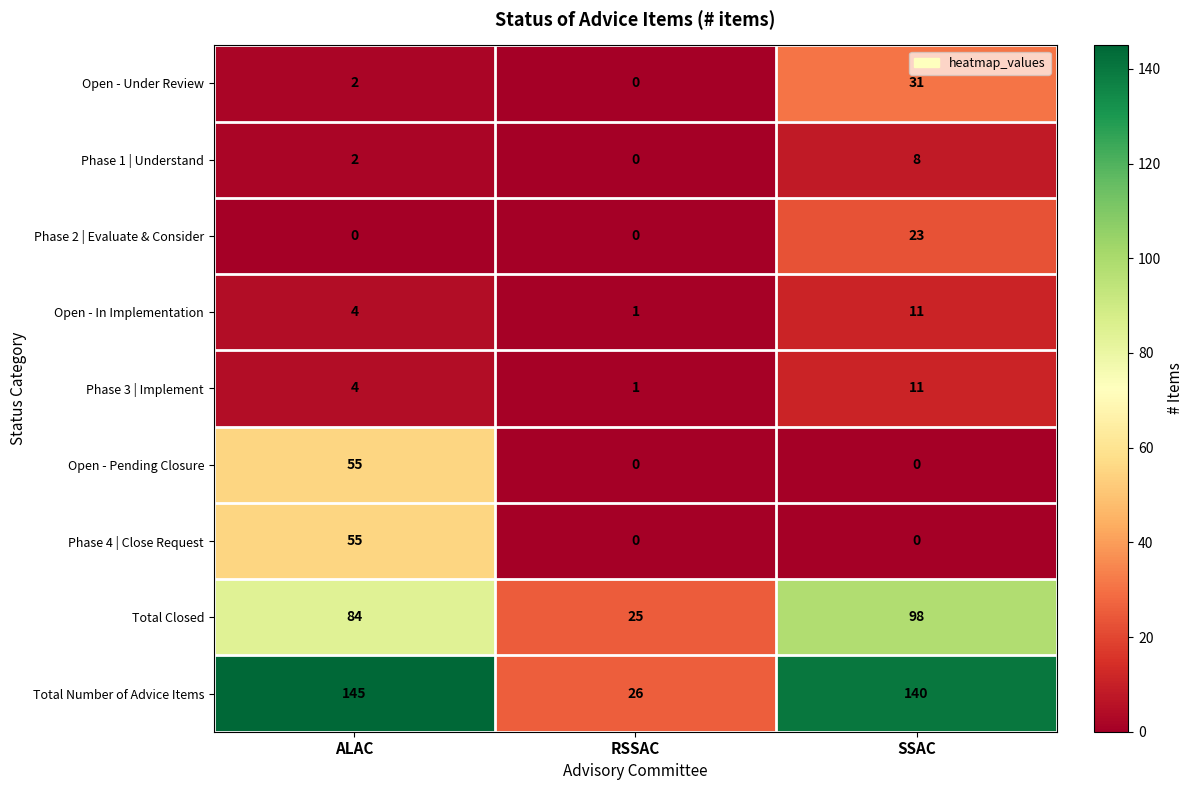

The Phase 2 | Evaluate & Consider series shows 23 at SSAC. True or false?

True